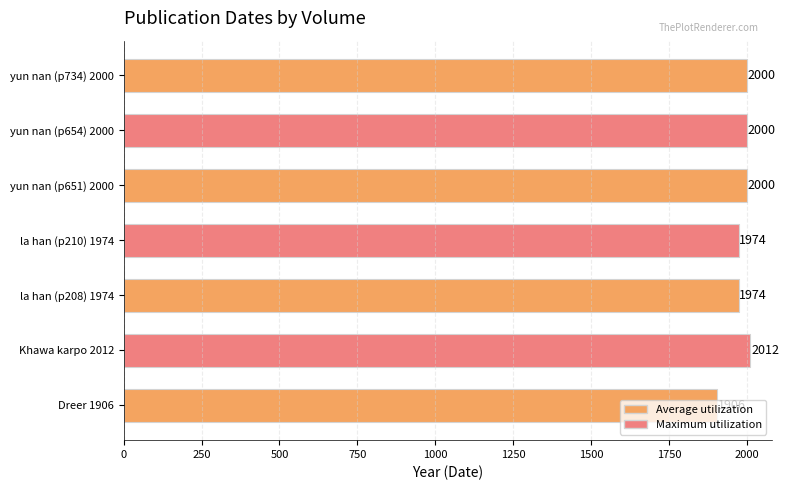

What is the ratio of the value at yun nan (p734) 2000 to the value at la han (p210) 1974?

1.0